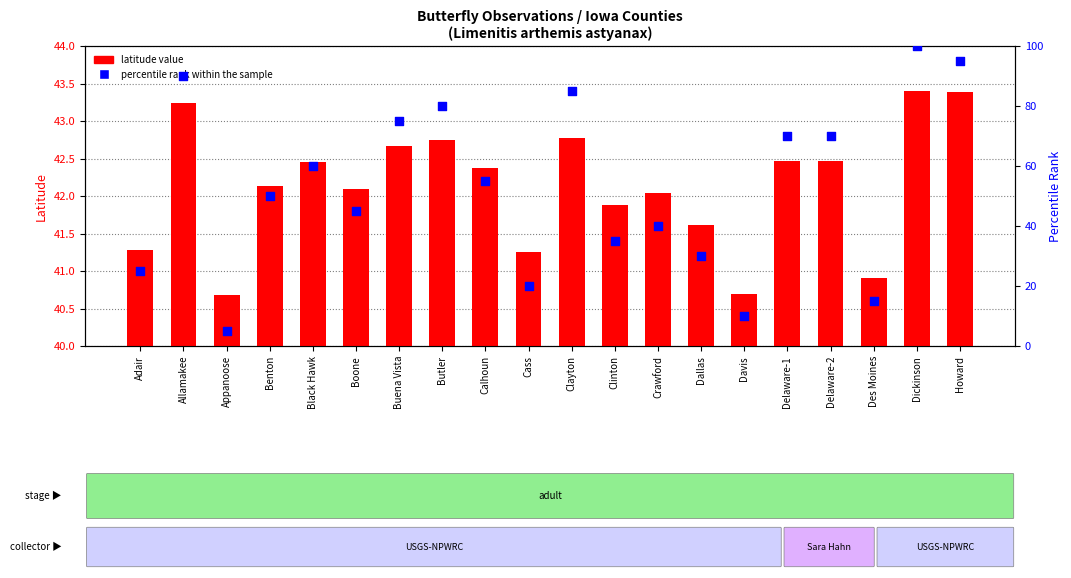

Is the value of latitude value at Cass greater than the value of percentile rank within the sample at Dickinson?

No